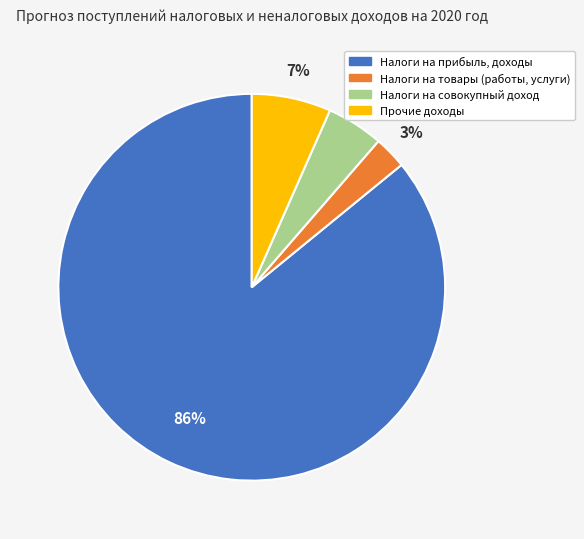

To the nearest percent, what portion does Налоги на товары (работы, услуги) represent?

3%